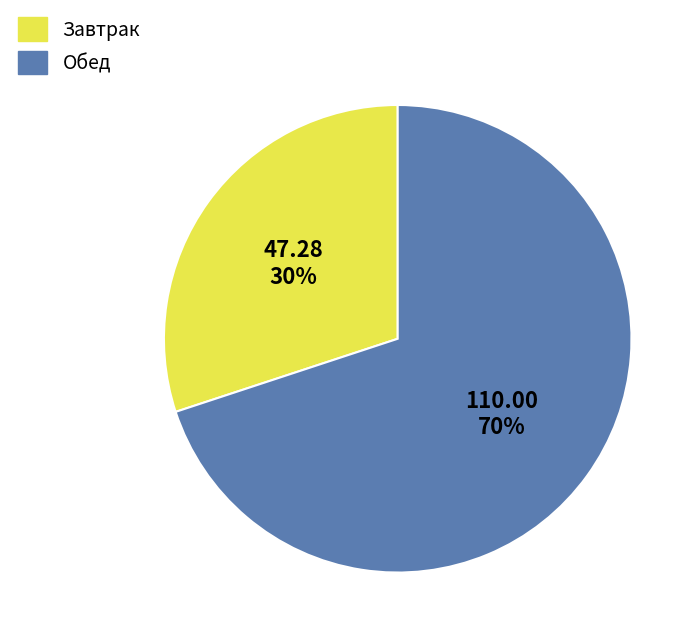

Does any single category account for the majority?

Yes